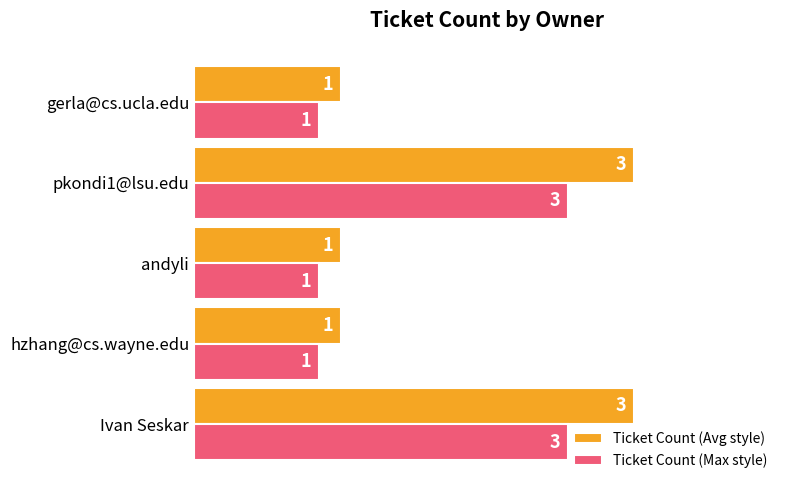

What value does the Ticket Count (Avg style) series have at hzhang@cs.wayne.edu?

1.0